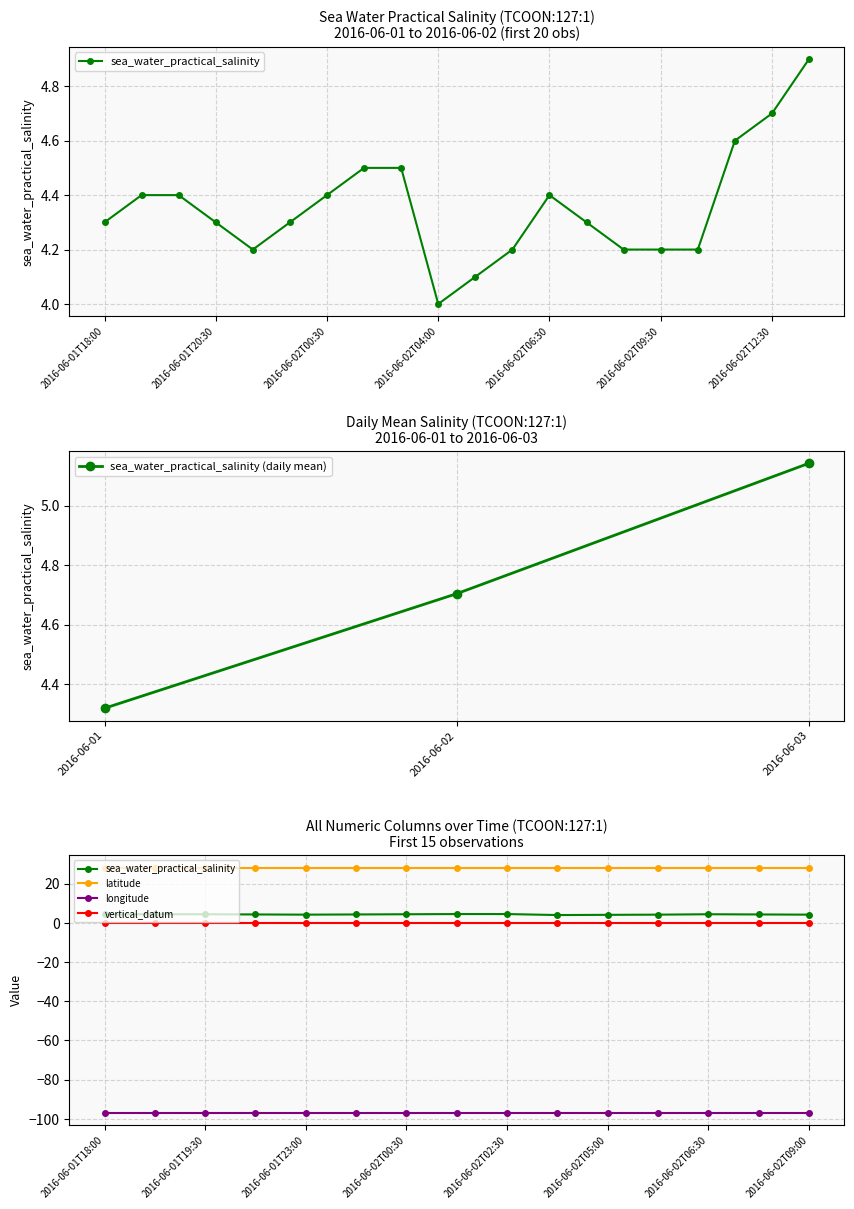

True or false: vertical_datum and sea_water_practical_salinity intersect in this chart.

False